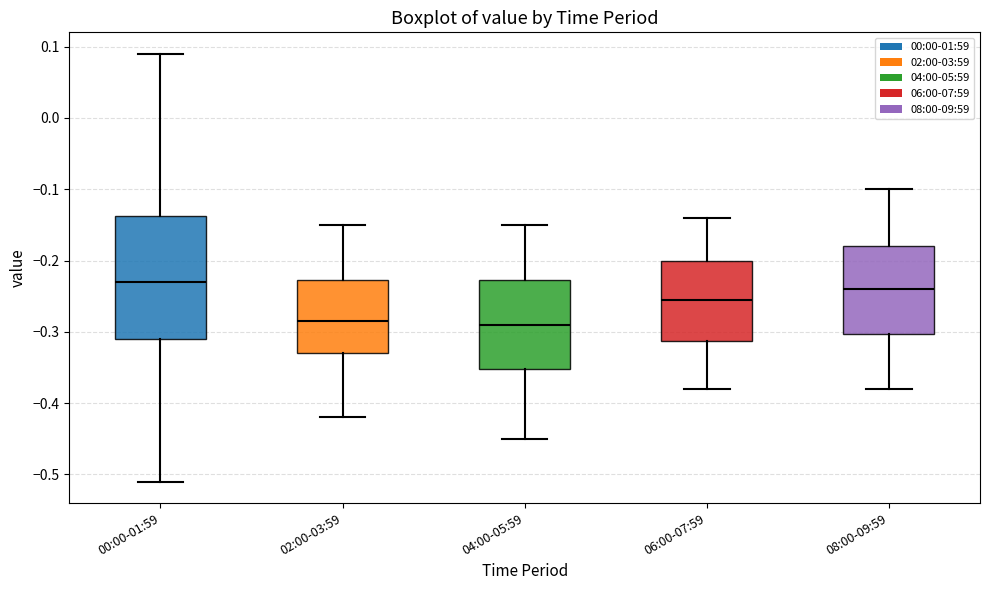

Reading left to right, transcribe this box plot: for each box, give where its median line is, the range the box spans, and where its two whiskers end, as read against the y-axis. The values are not printed on the chart, so give them approximately, as read against the axis.

00:00-01:59: median -0.23, box -0.31 to -0.14, whiskers -0.51 to 0.09
02:00-03:59: median -0.28, box -0.33 to -0.23, whiskers -0.42 to -0.15
04:00-05:59: median -0.29, box -0.35 to -0.23, whiskers -0.45 to -0.15
06:00-07:59: median -0.25, box -0.31 to -0.20, whiskers -0.38 to -0.14
08:00-09:59: median -0.24, box -0.30 to -0.18, whiskers -0.38 to -0.10